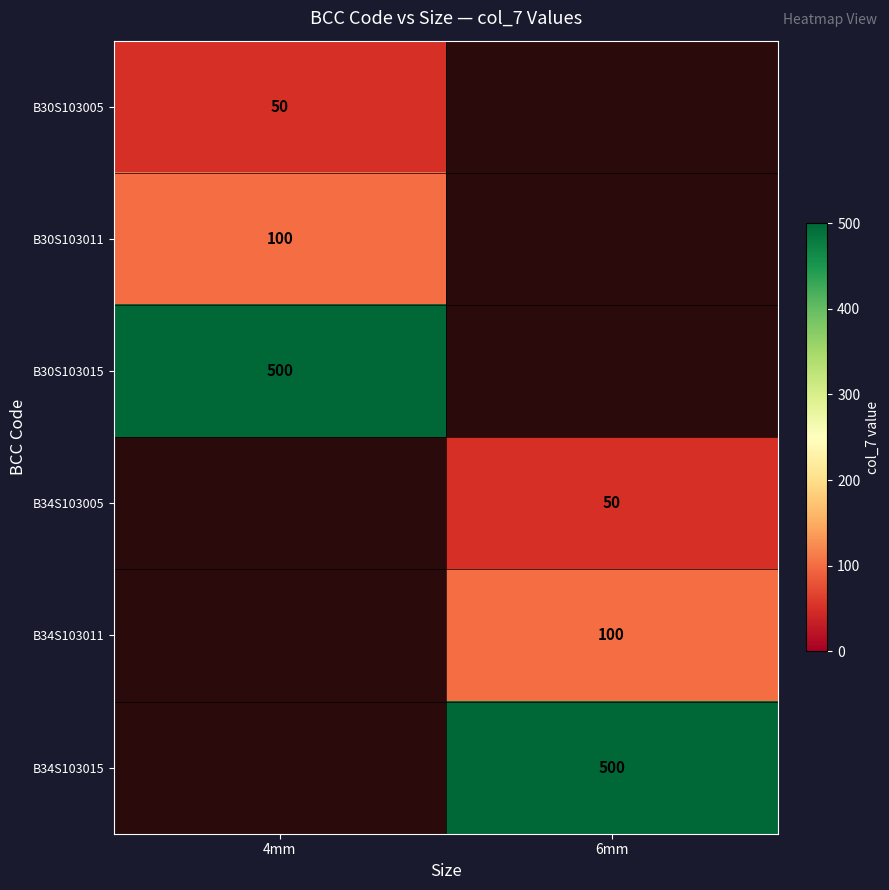

True or false: B34S103005 has a value of 50 at 6mm.

True